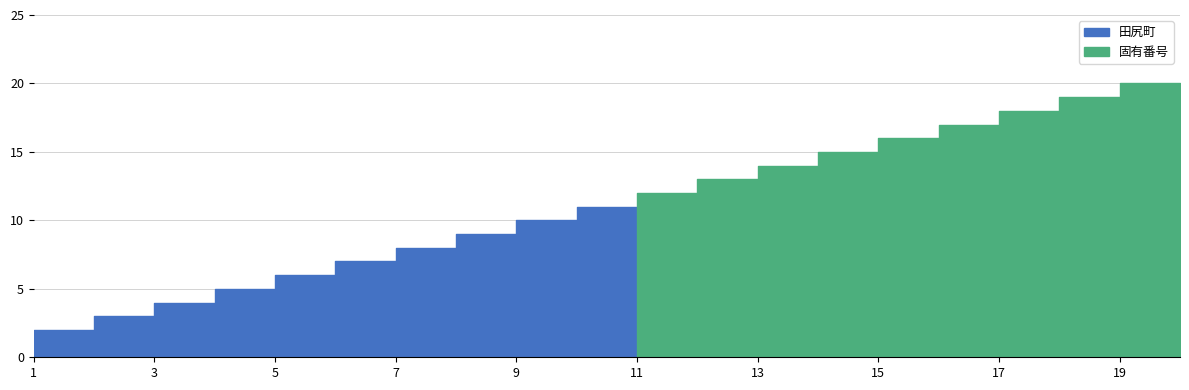

The 田尻町 series shows 4 at 14. True or false?

False